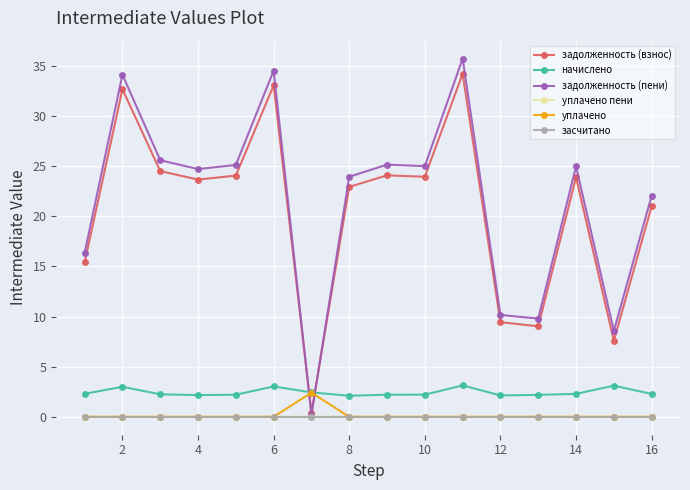

True or false: уплачено пени and начислено intersect in this chart.

False